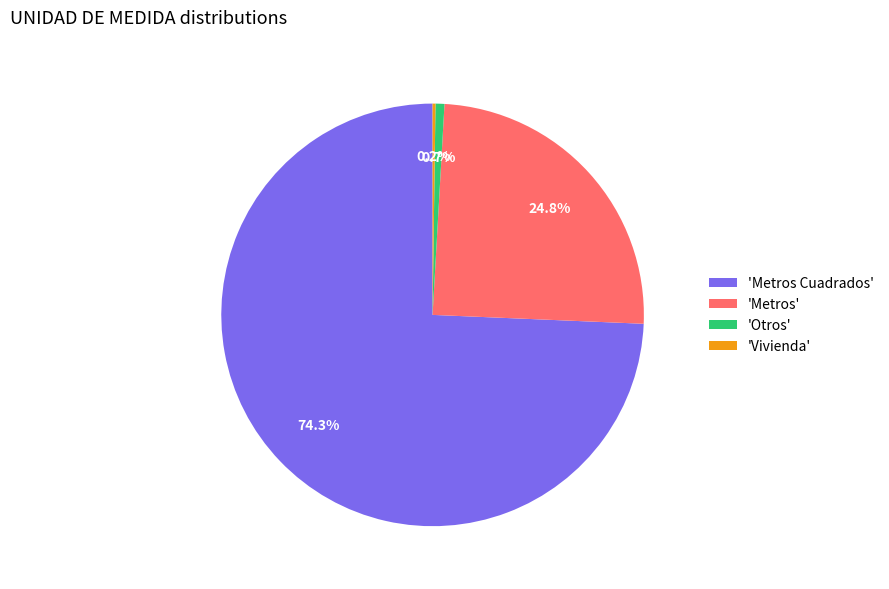

Which slice is the largest?

'Metros Cuadrados'